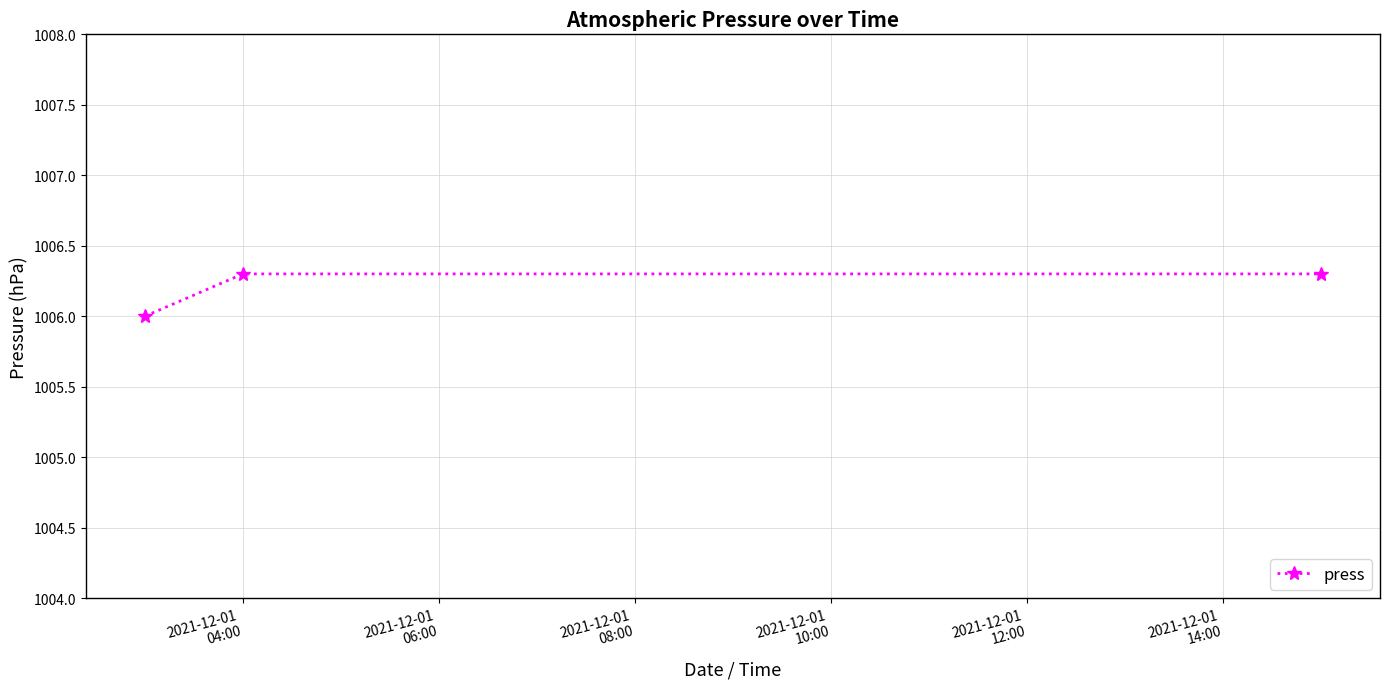

What is the maximum value shown in the chart?

1006.3